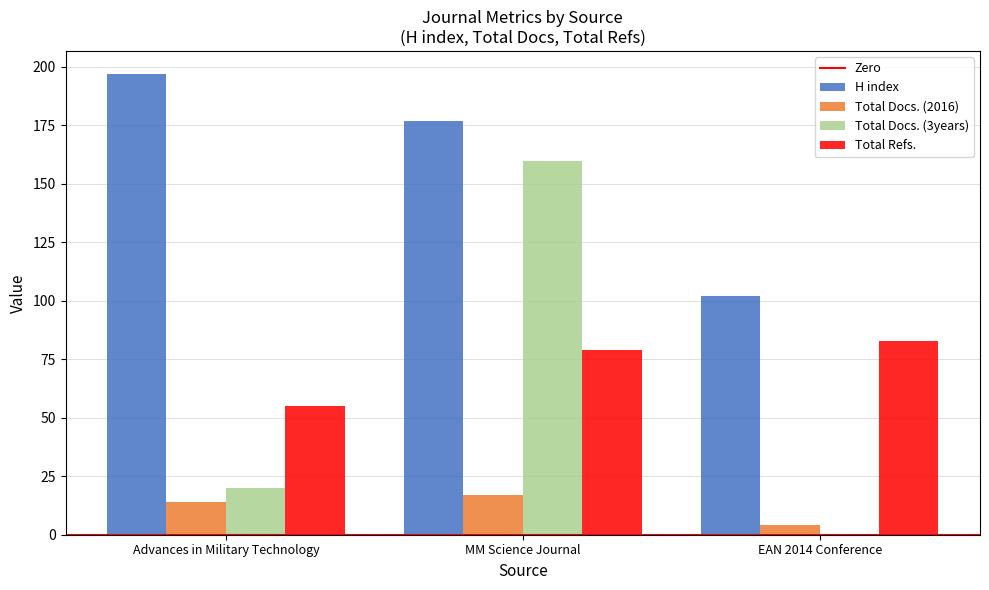

True or false: Total Docs. (2016) has a value of 4 at EAN 2014 Conference.

True